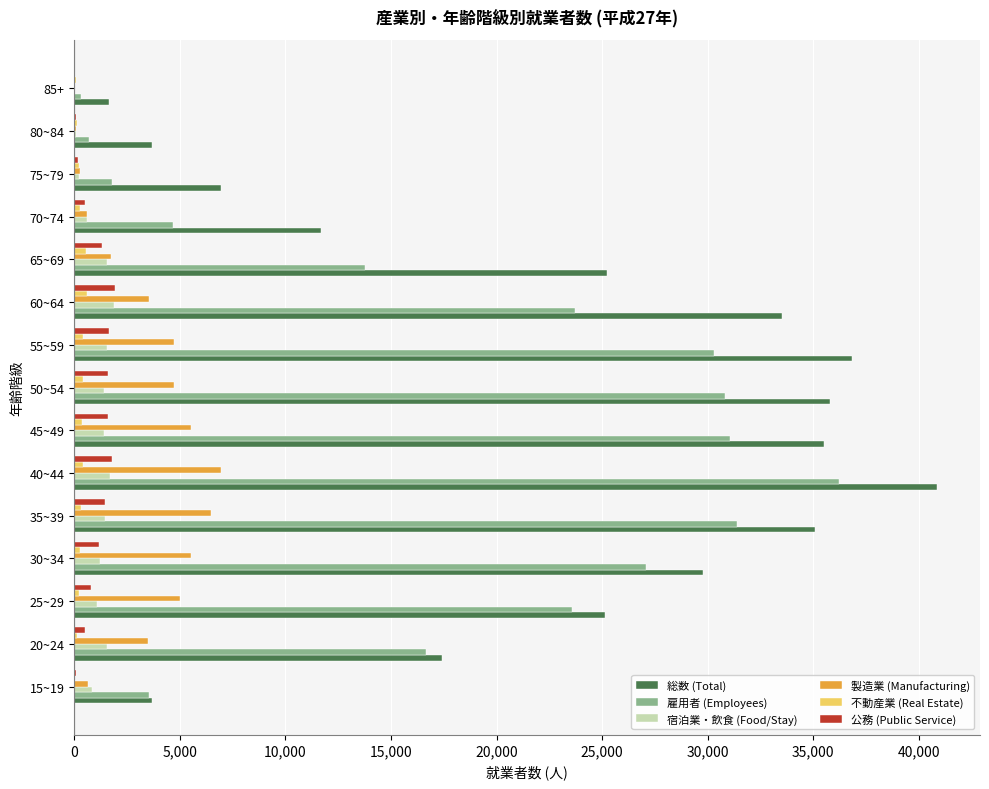

Which series has the largest total across all categories?

総数 (Total)